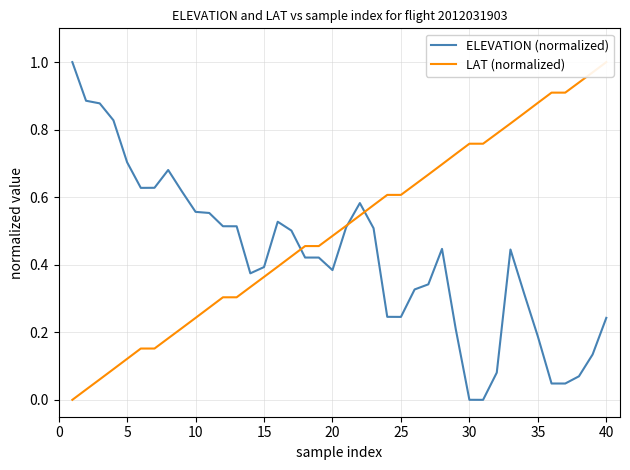

Which series has the largest total across all categories?

LAT (normalized)